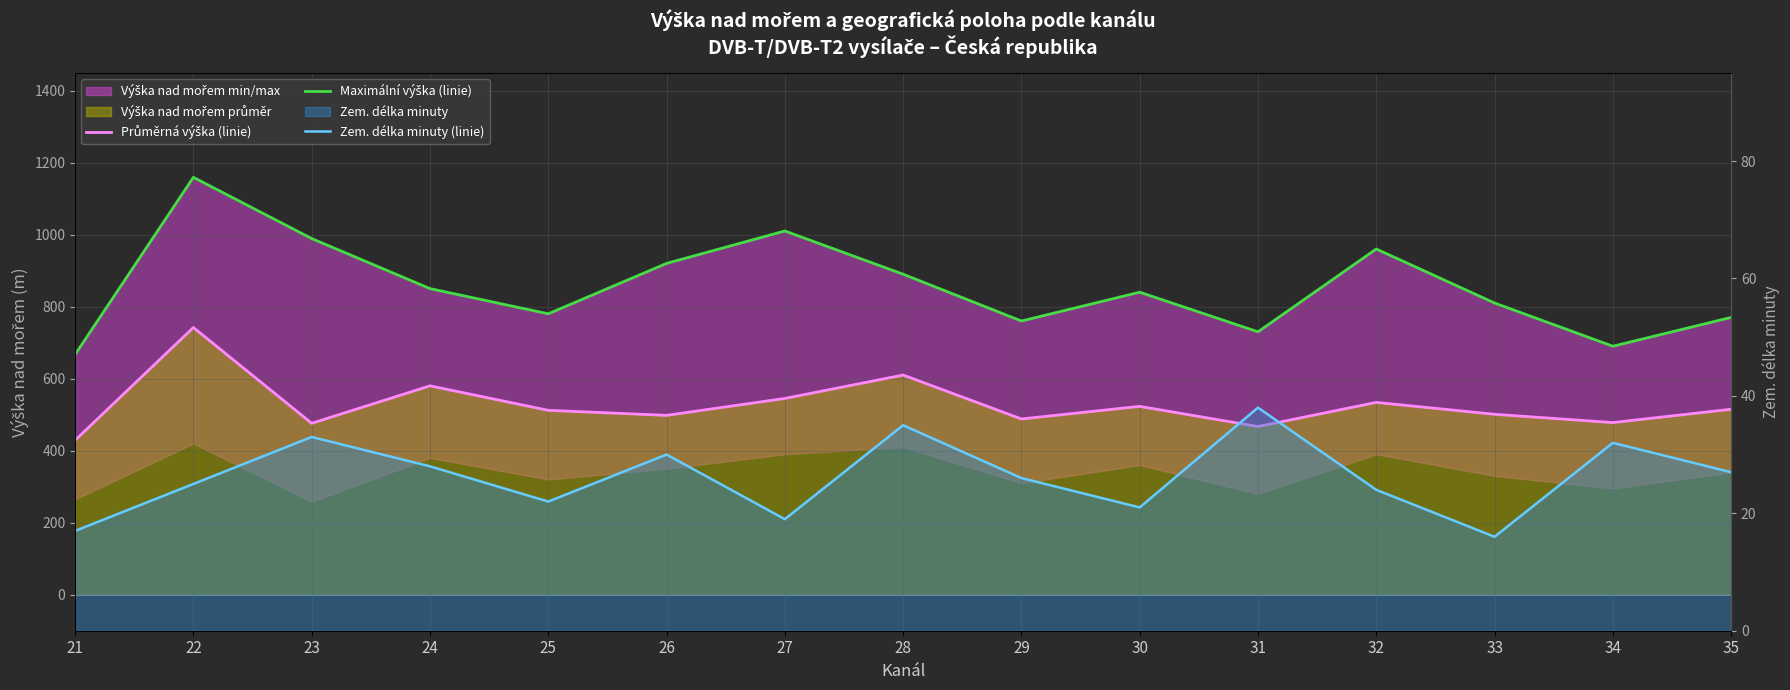

True or false: Průměrná výška (linie) and Zem. délka minuty (linie) cross at least once.

False